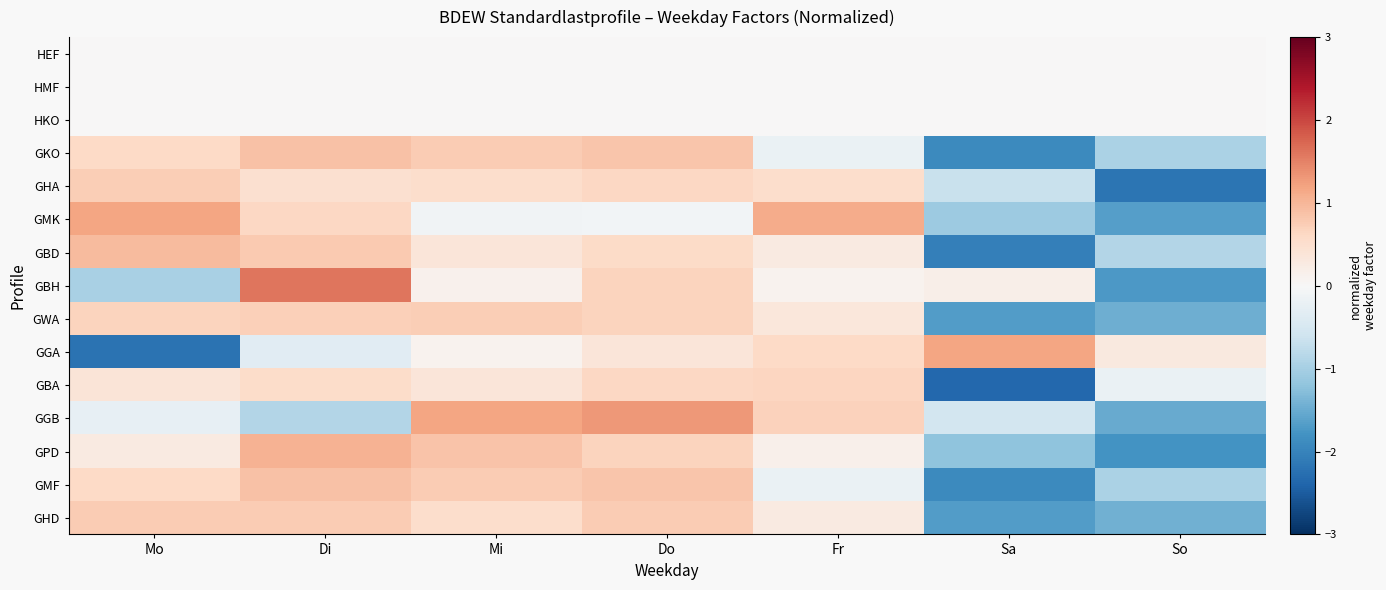

At Mo, list the series in order from smallest to largest.

GGA, GBH, GGB, HEF, HMF, HKO, GPD, GBA, GKO, GMF, GWA, GHA, GHD, GBD, GMK